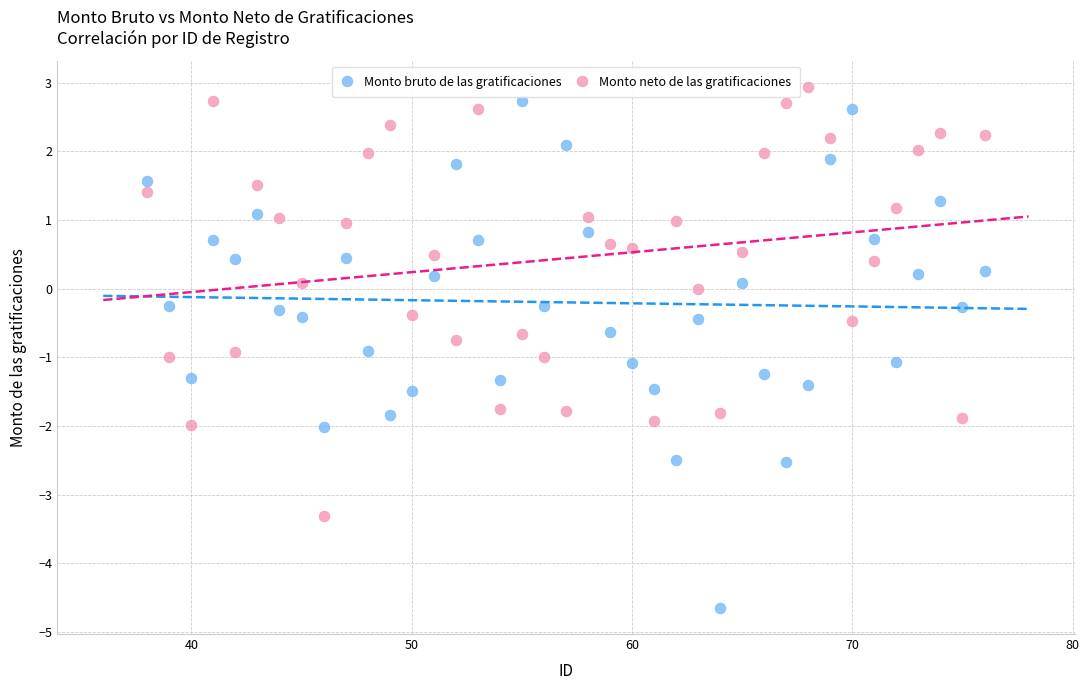

Which series reaches the maximum Y coordinate?

Monto neto de las gratificaciones